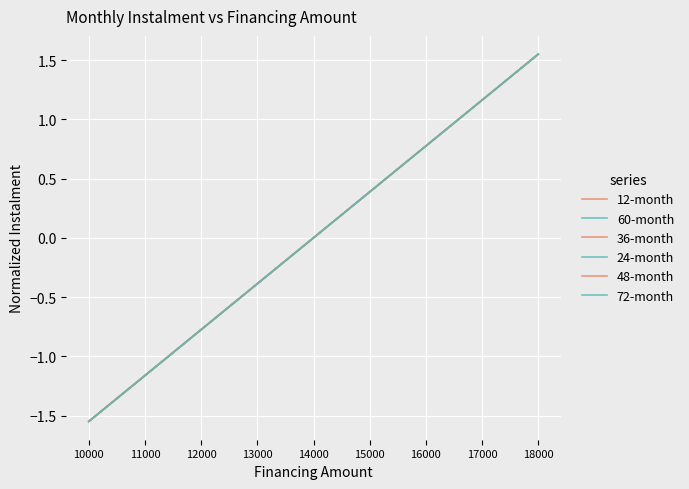

Is the value of 60-month at 14000 greater than the value of 12-month at 17000?

No